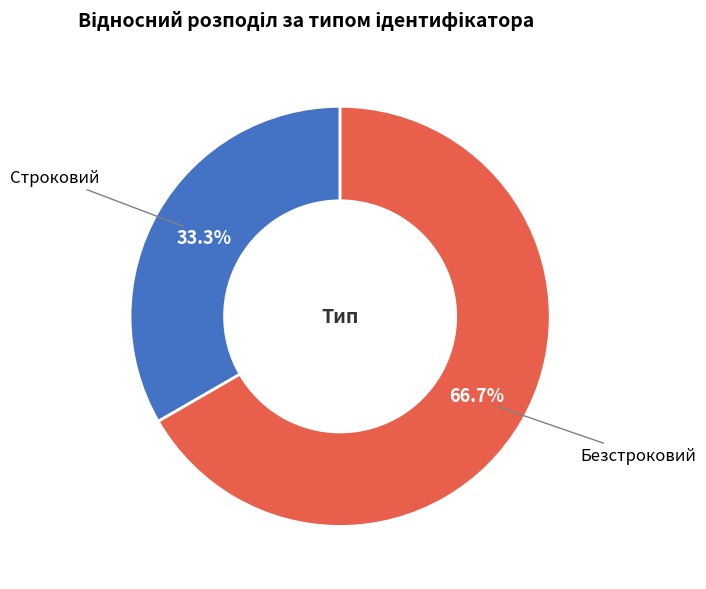

Does any single category account for the majority?

Yes